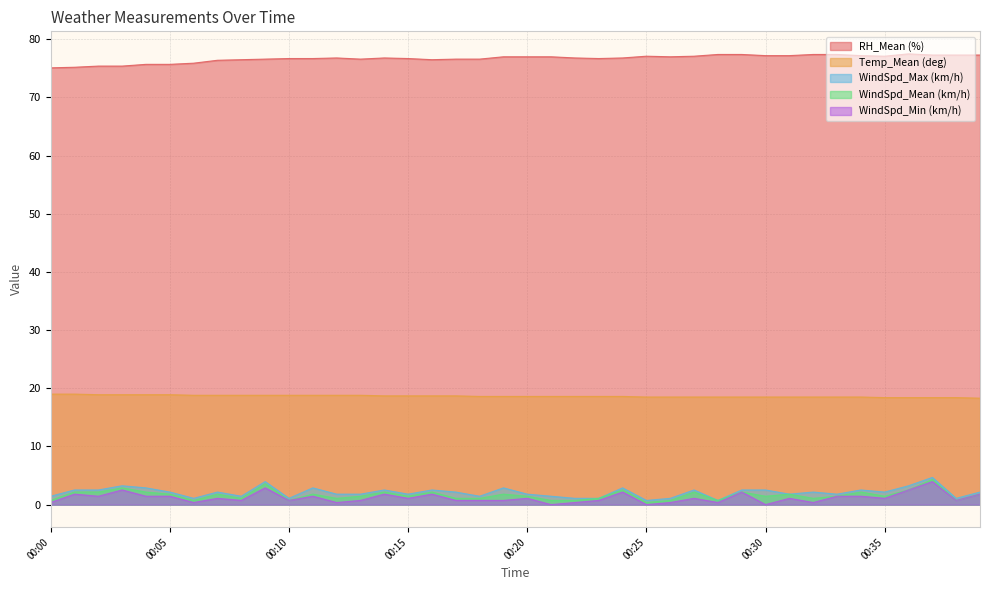

True or false: Temp_Mean (deg) has a value of 29.7 at 00:00.

False